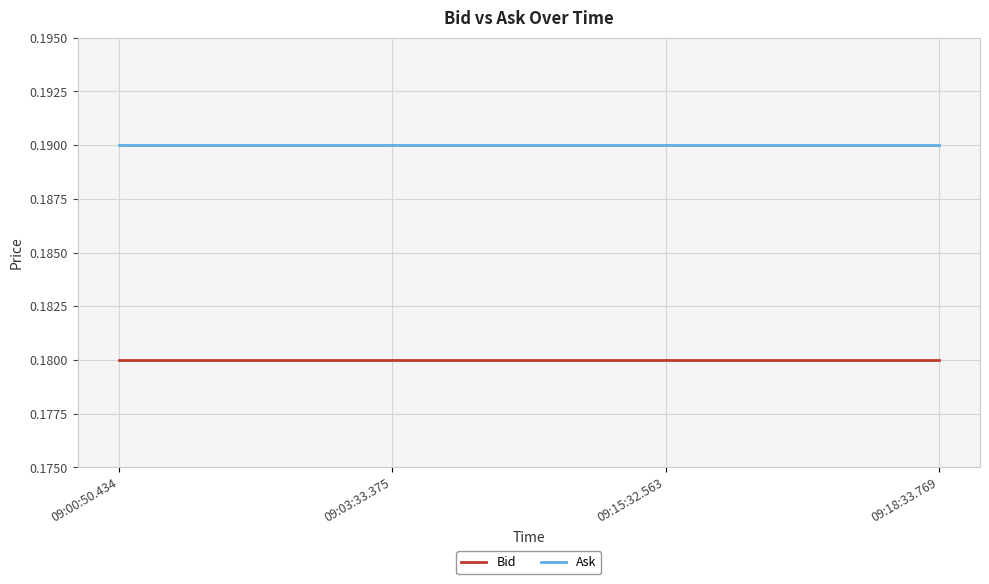

At how many categories does at least one series exceed 0?

4